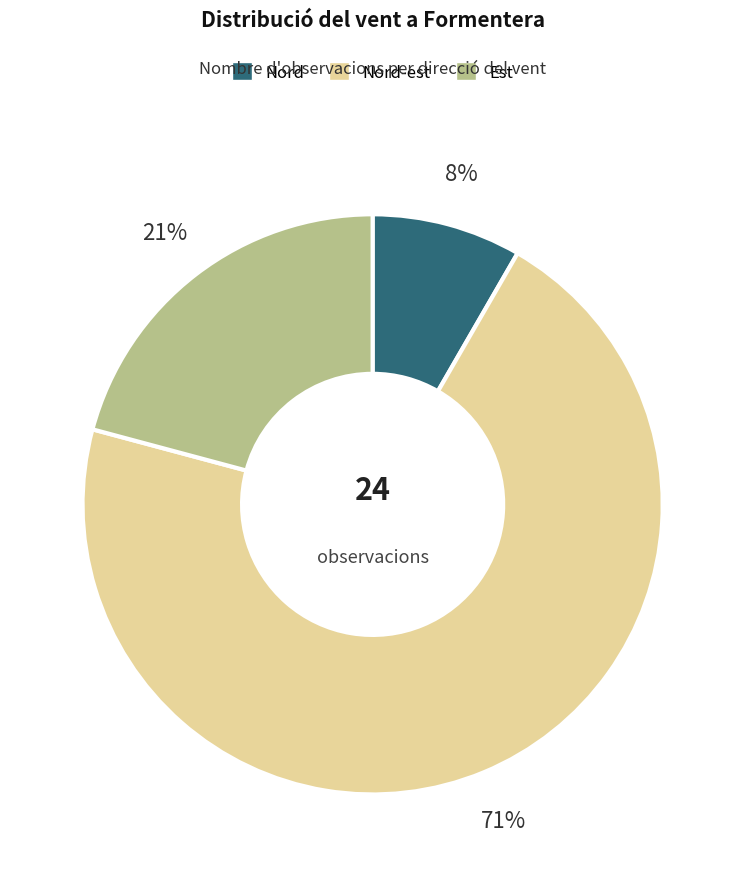

Is the sum of Nord and Est greater than half?

No